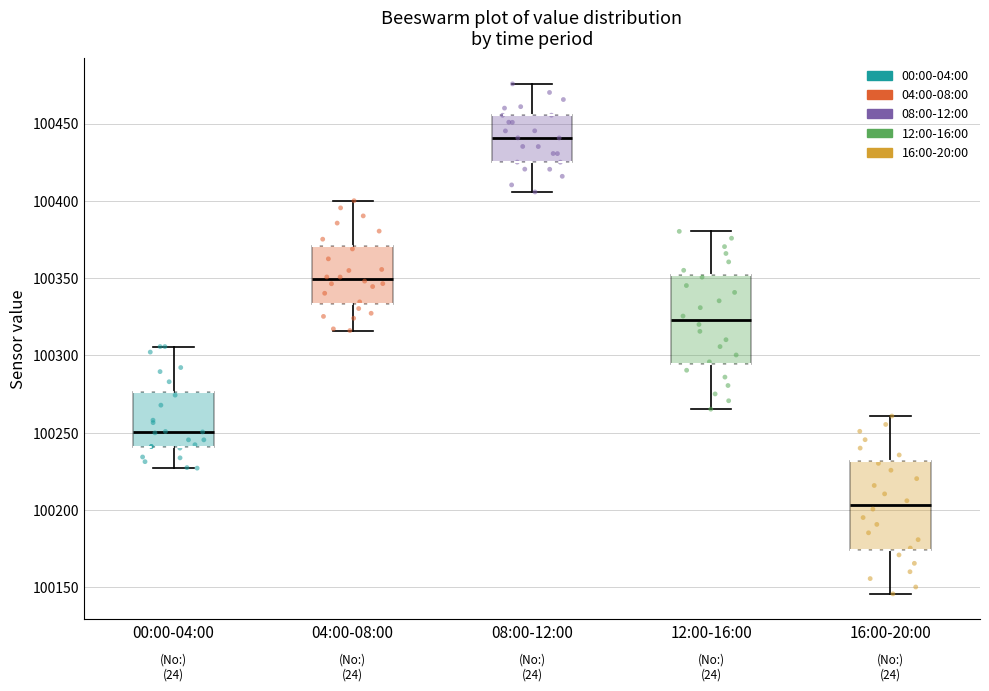

Where is the upper edge of the box for 08:00-12:00 on the y-axis? The values are not printed on the chart, so give them approximately, as read against the axis.

100455